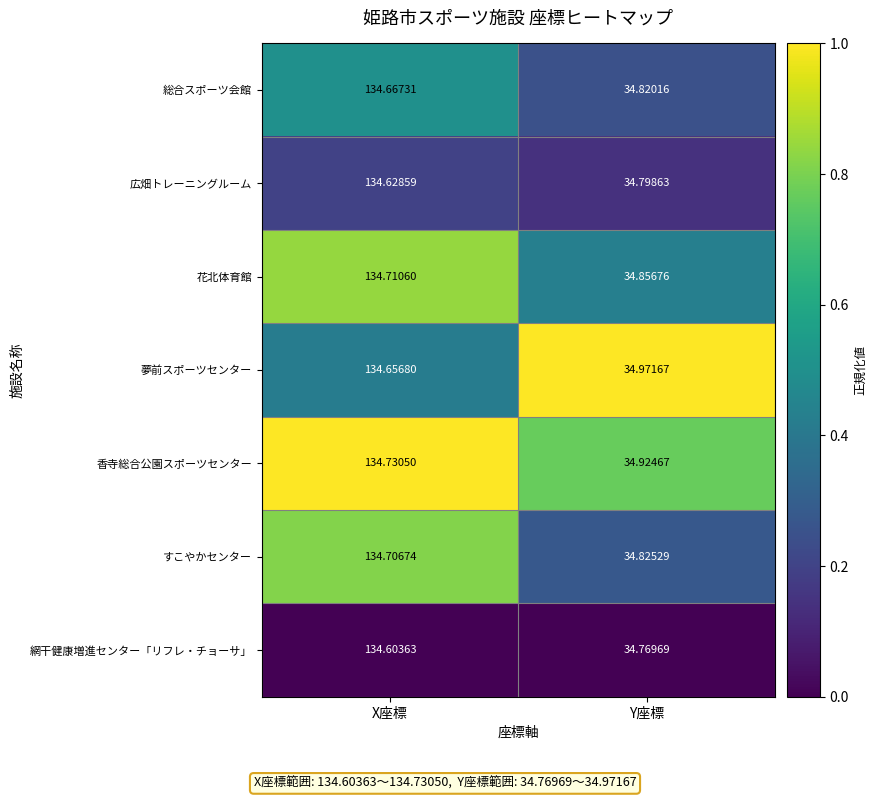

Which series has the largest total across all categories?

香寺総合公園スポーツセンター